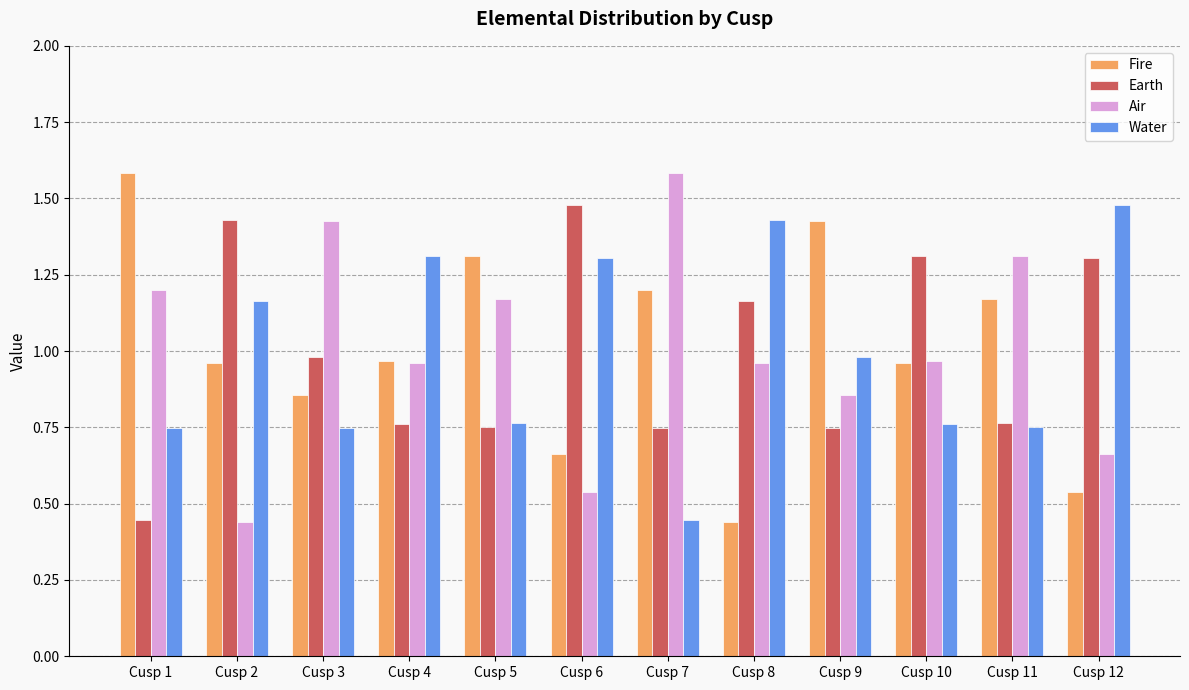

At how many categories does at least one series exceed 1?

12